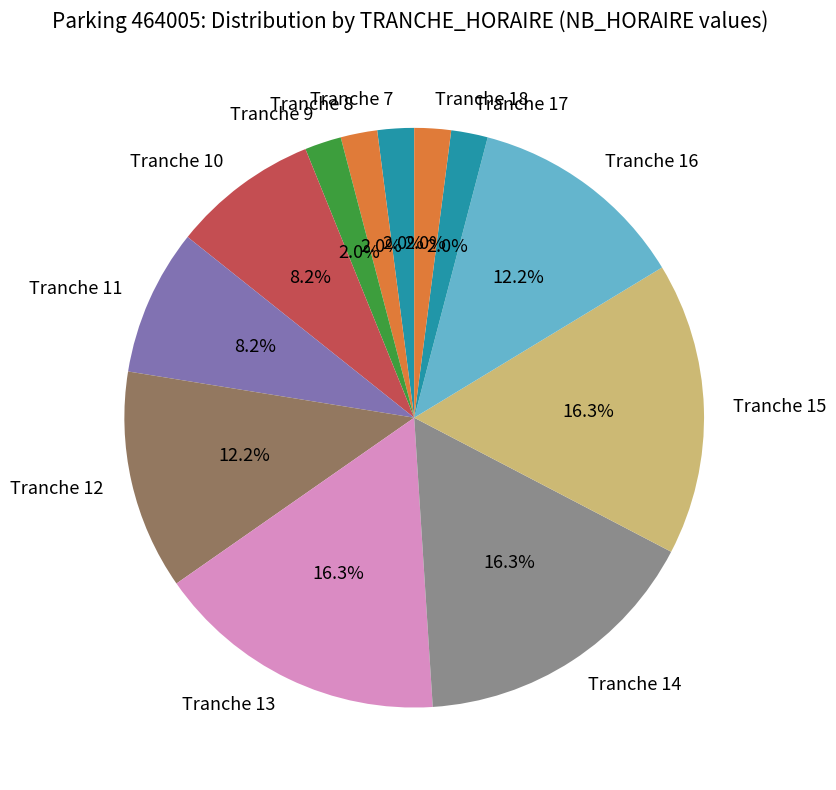

Count the number of slices in the pie.

12